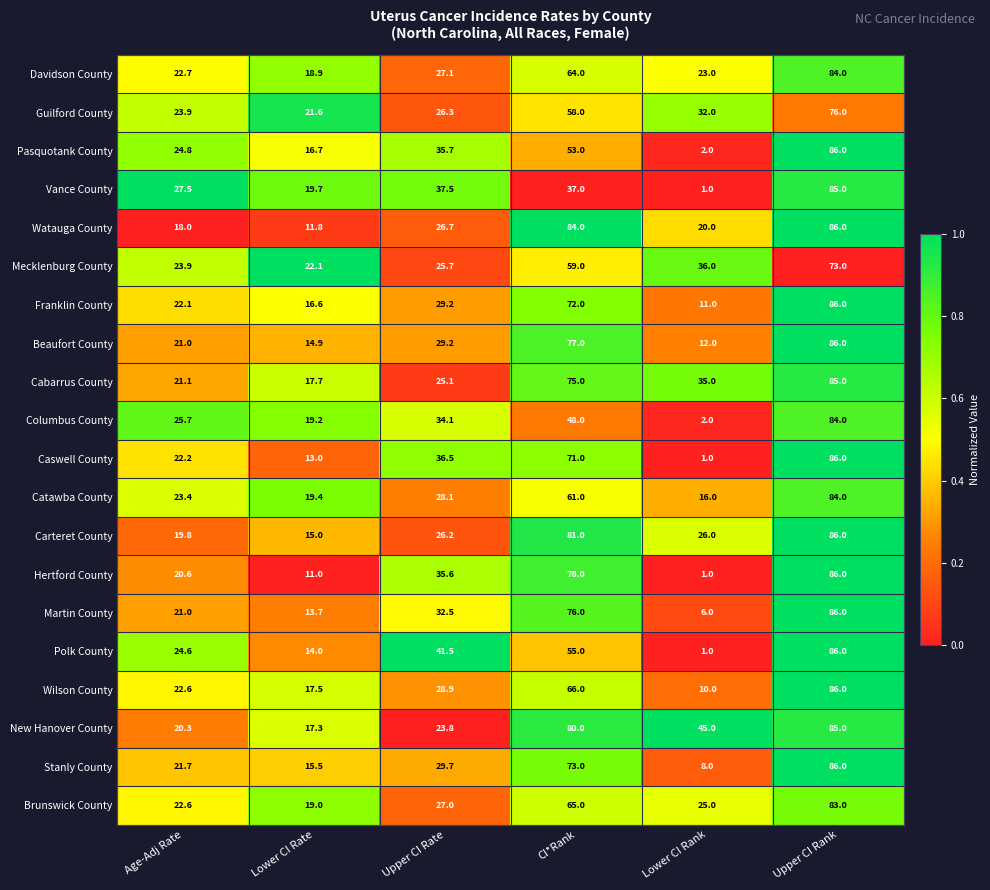

At which label does Beaufort County first exceed 29?

Upper CI Rate